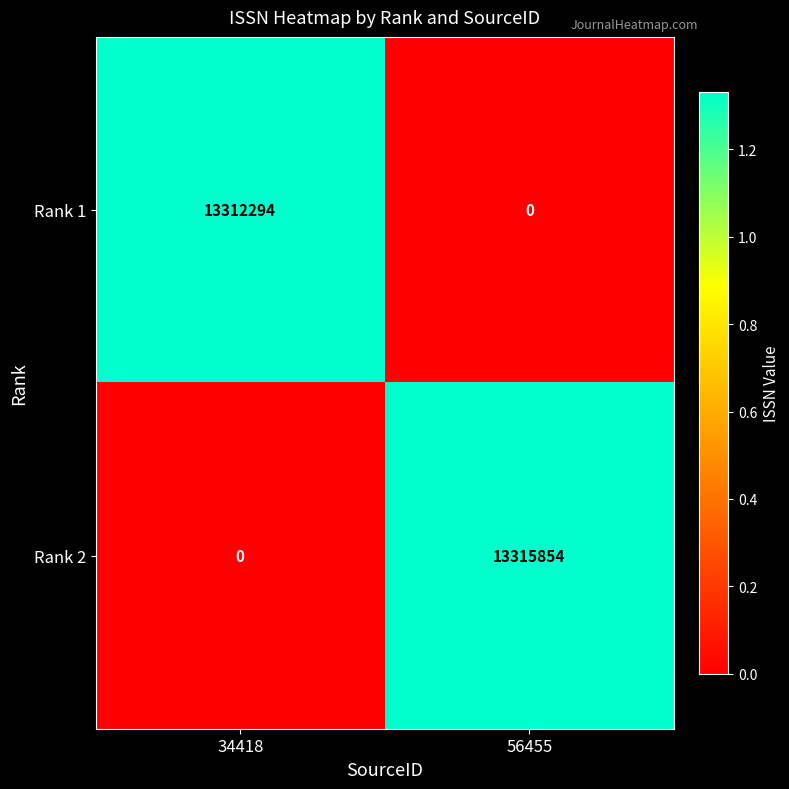

What is the sum of the Rank 1 values at 56455 and 34418?

13312294